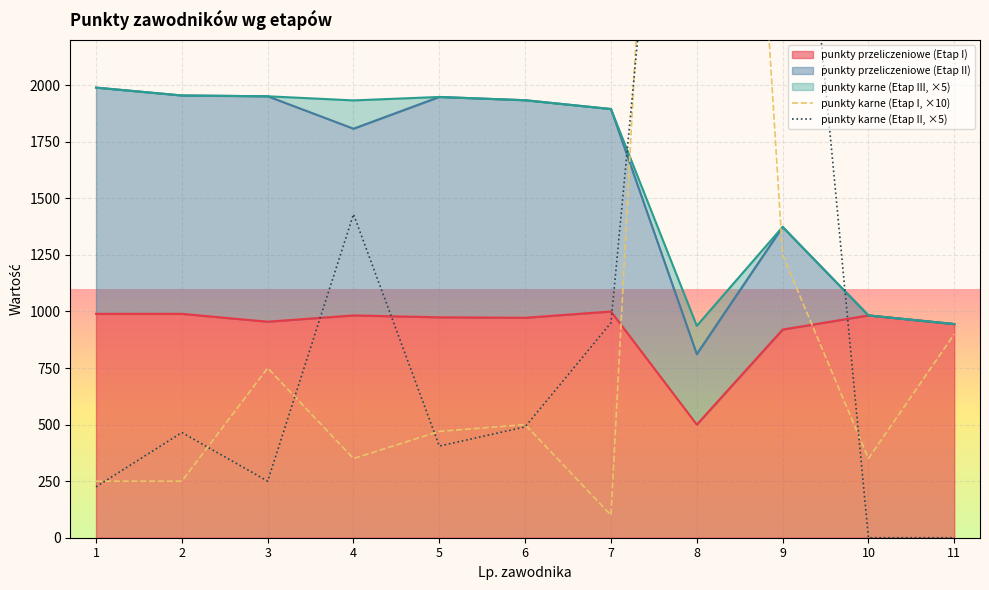

Where is the first local maximum for punkty karne (Etap II, ×5)?

2